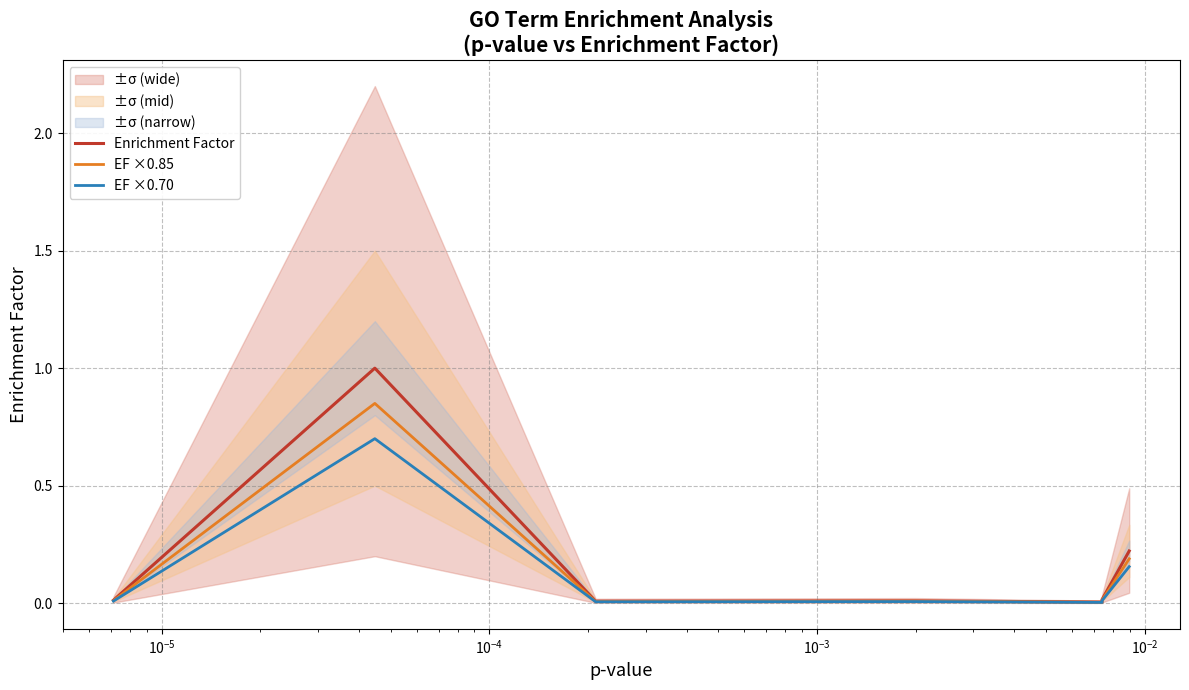

True or false: EF ×0.70 has a value of 0.0 at $\mathdefault{10^{-5}}$.

True